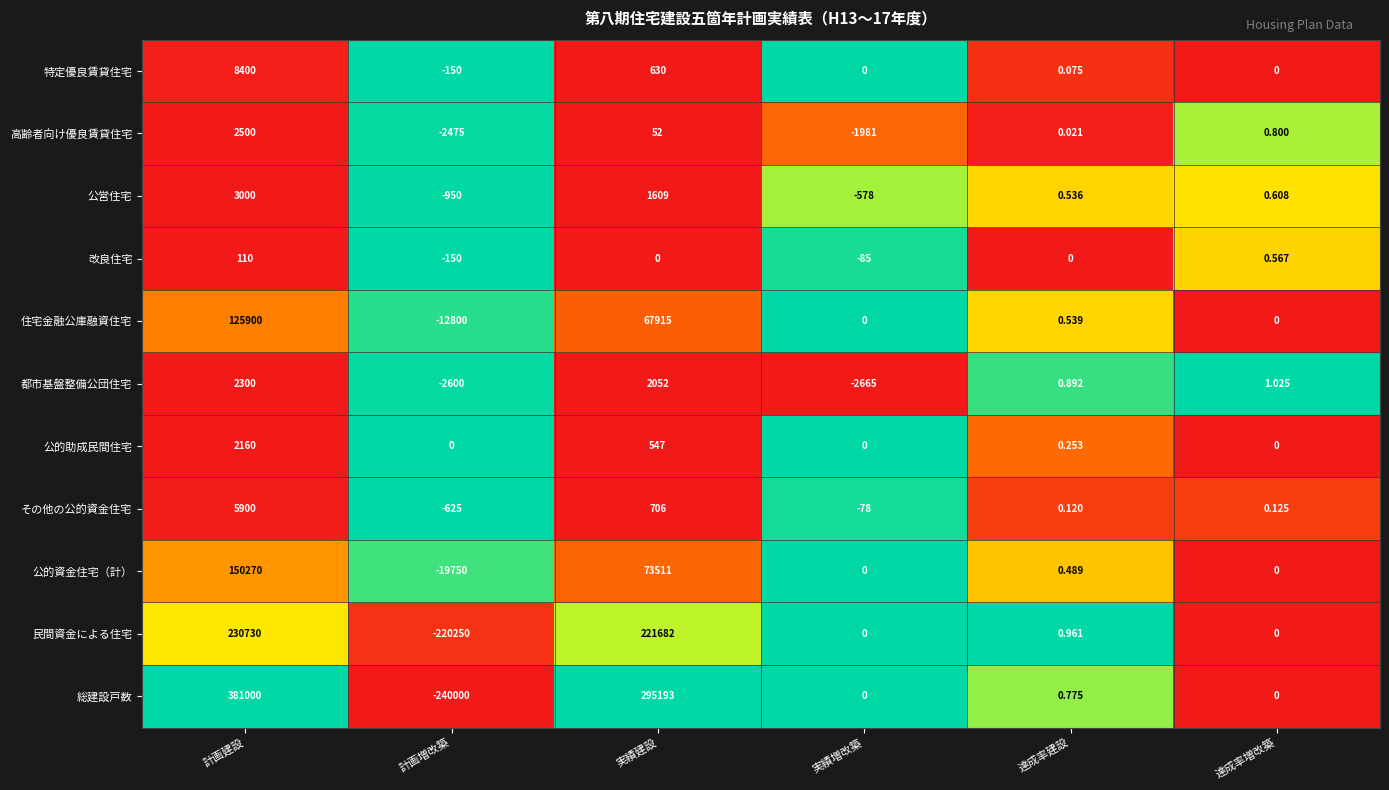

Between 計画建設 and 達成率増改築, which series saw the biggest shift?

総建設戸数